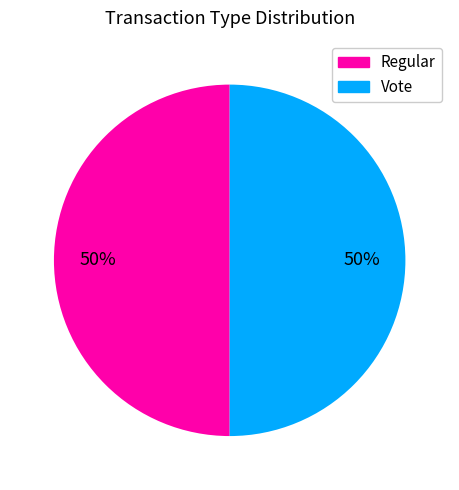

To the nearest percent, what is the average slice percentage?

50%